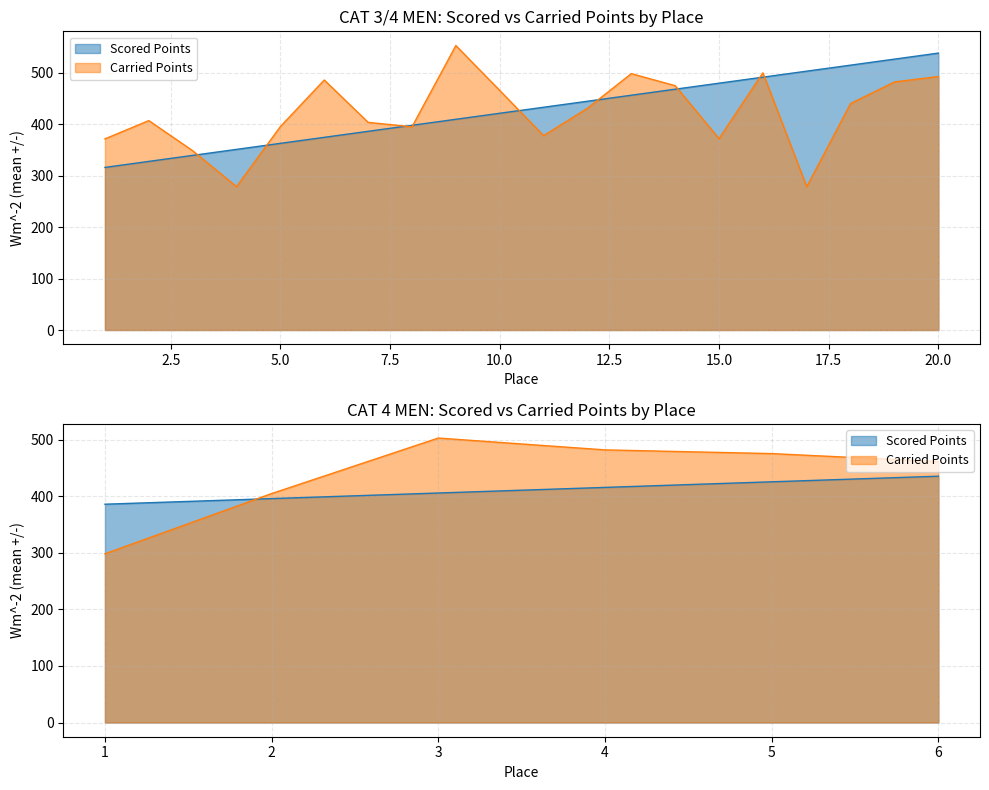

Which label corresponds to the largest value in the chart?

9